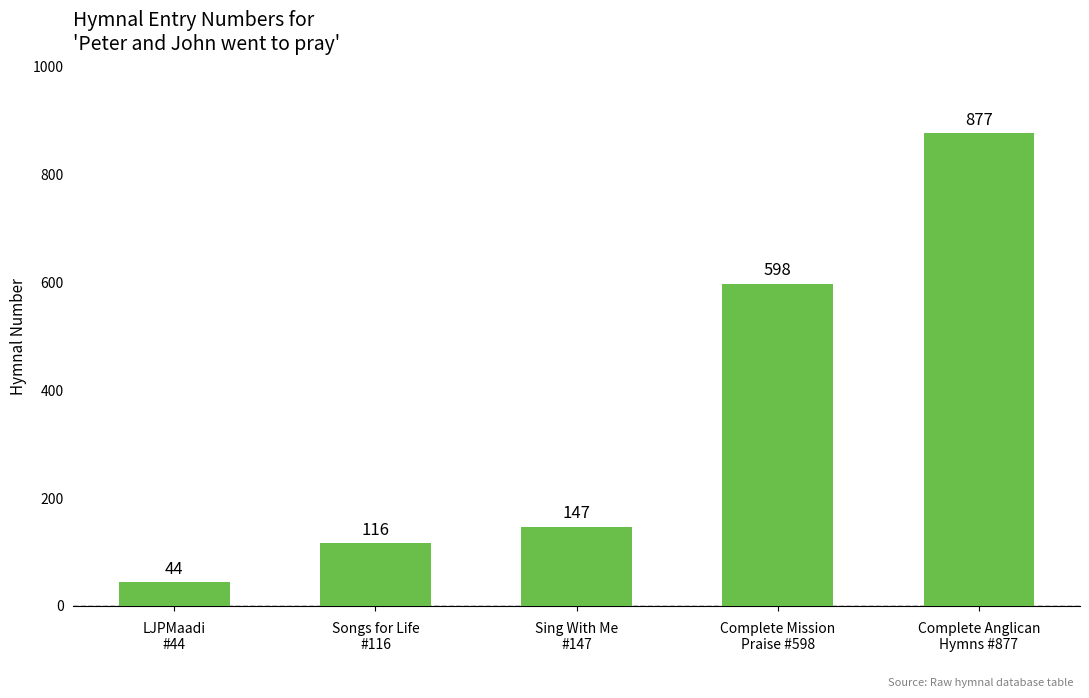

What is the label of the 4th bar from the left?

Complete Mission
Praise #598